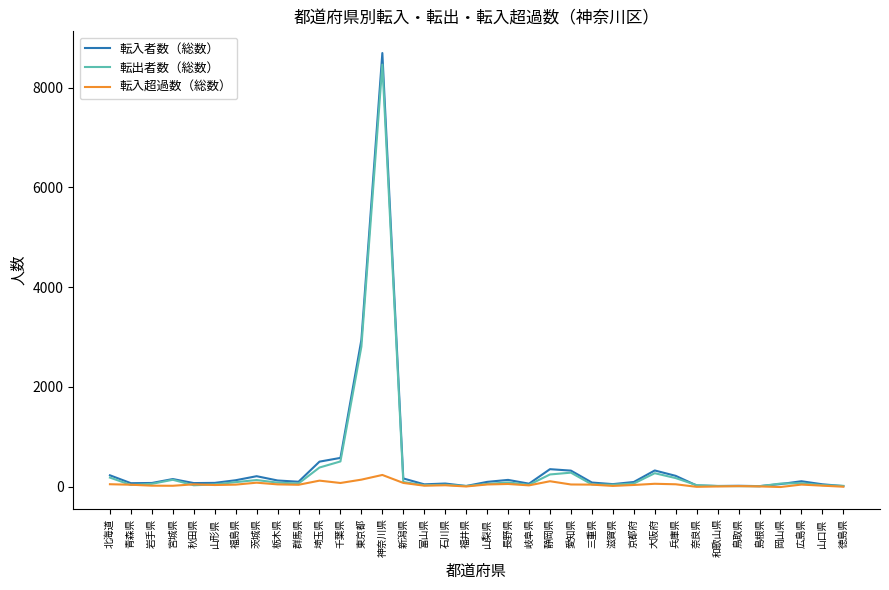

What is the difference between the highest and lowest values at 茨城県?

130